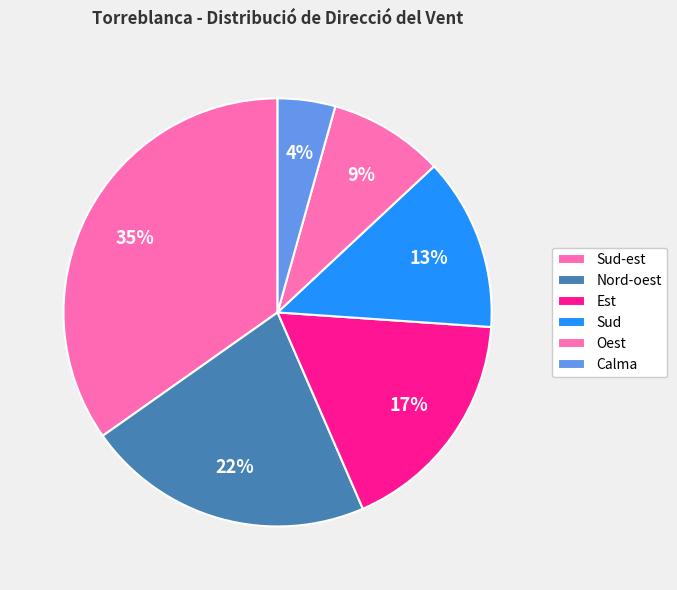

How many segments does this pie chart have?

6